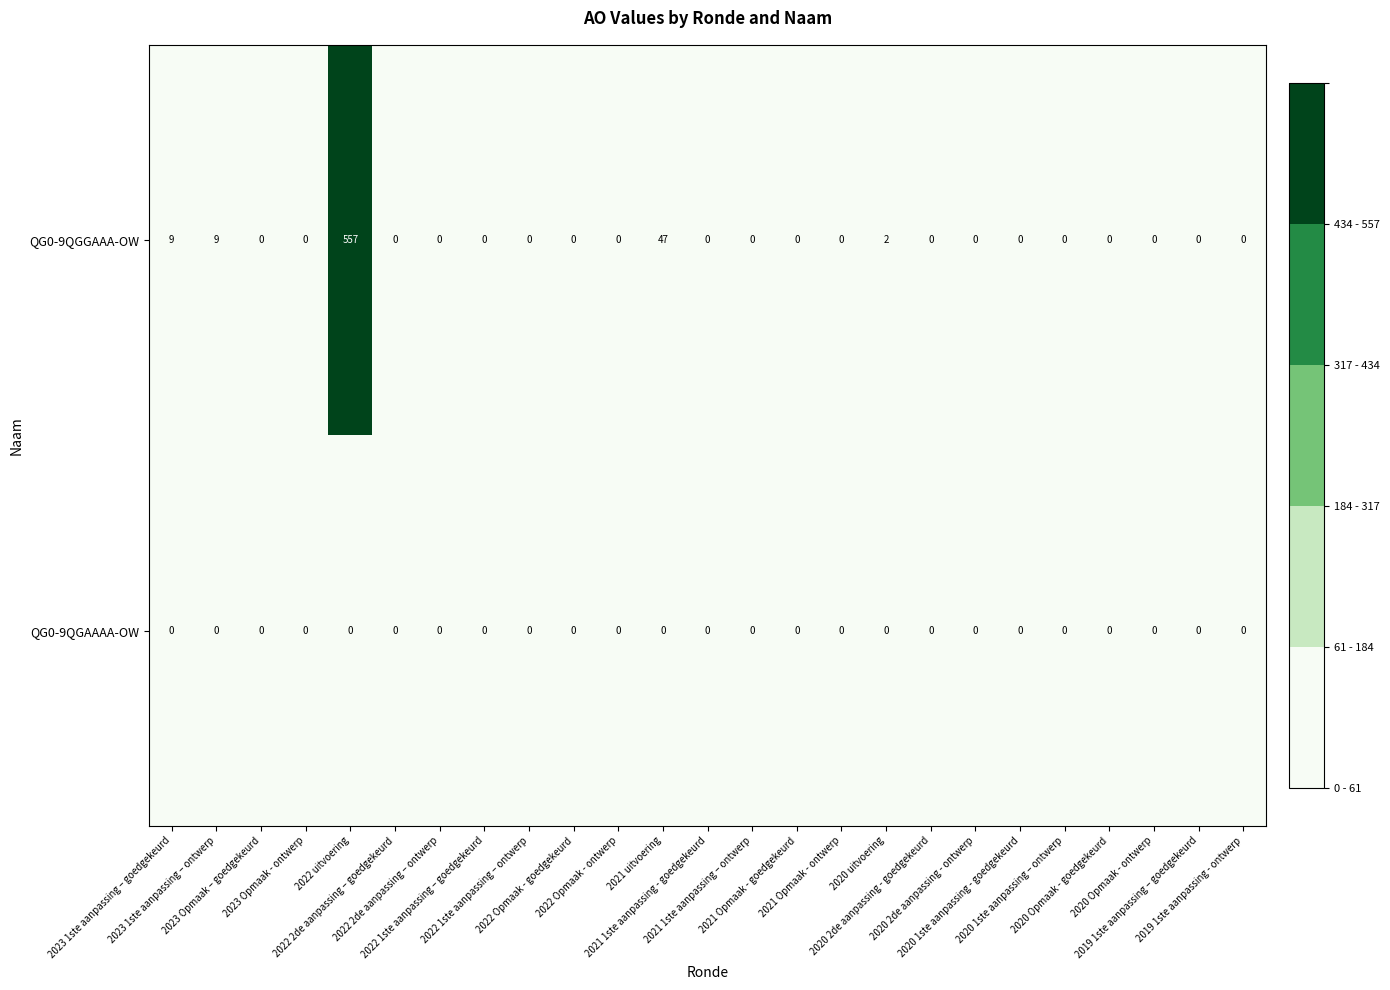

Which series has the widest spread of values?

QG0-9QGGAAA-OW